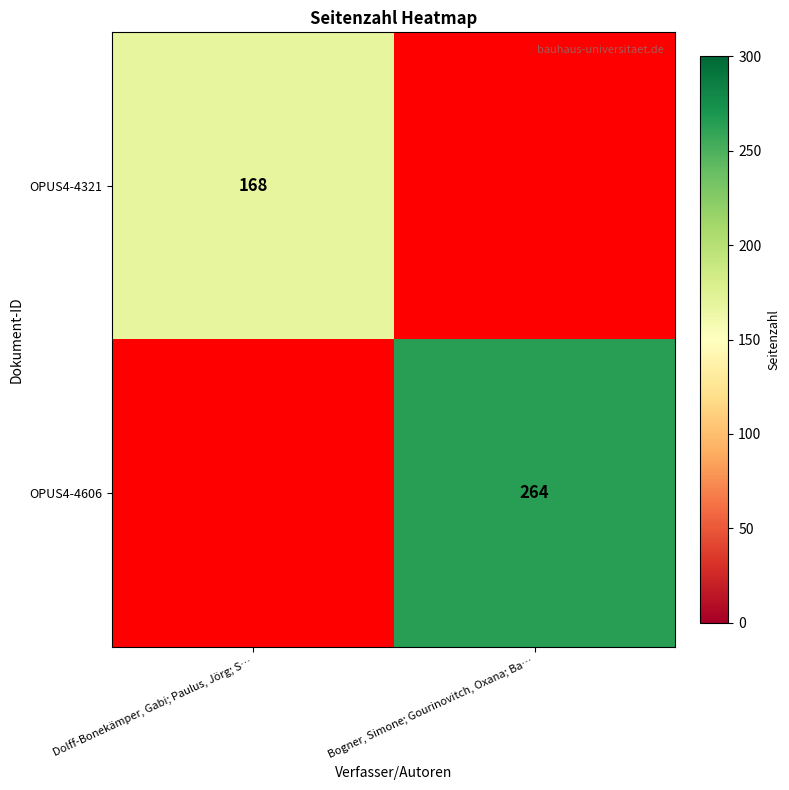

True or false: OPUS4-4321 has a value of 168 at Dolff-Bonekämper, Gabi; Paulus, Jörg; S….

True